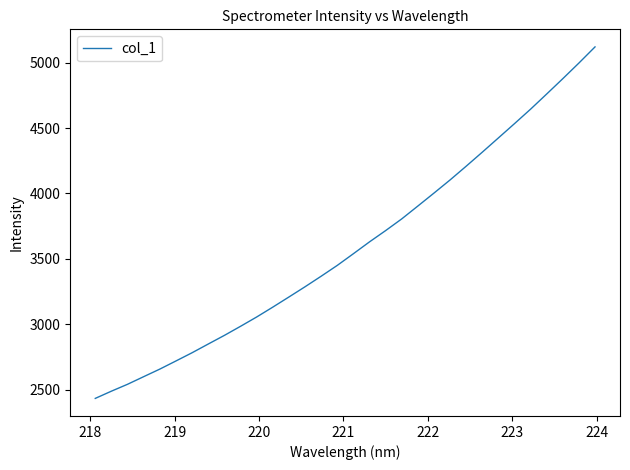

How many series are shown in this chart?

1